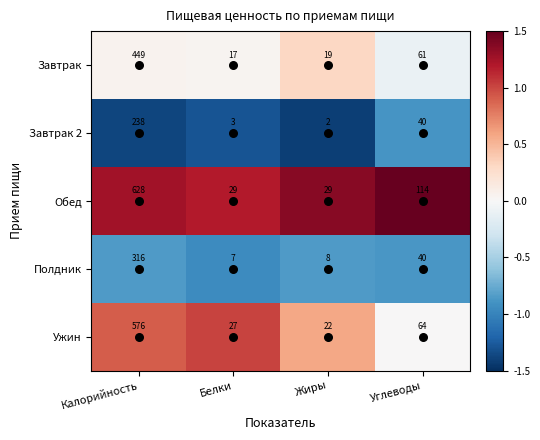

How many distinct data groups are displayed?

5